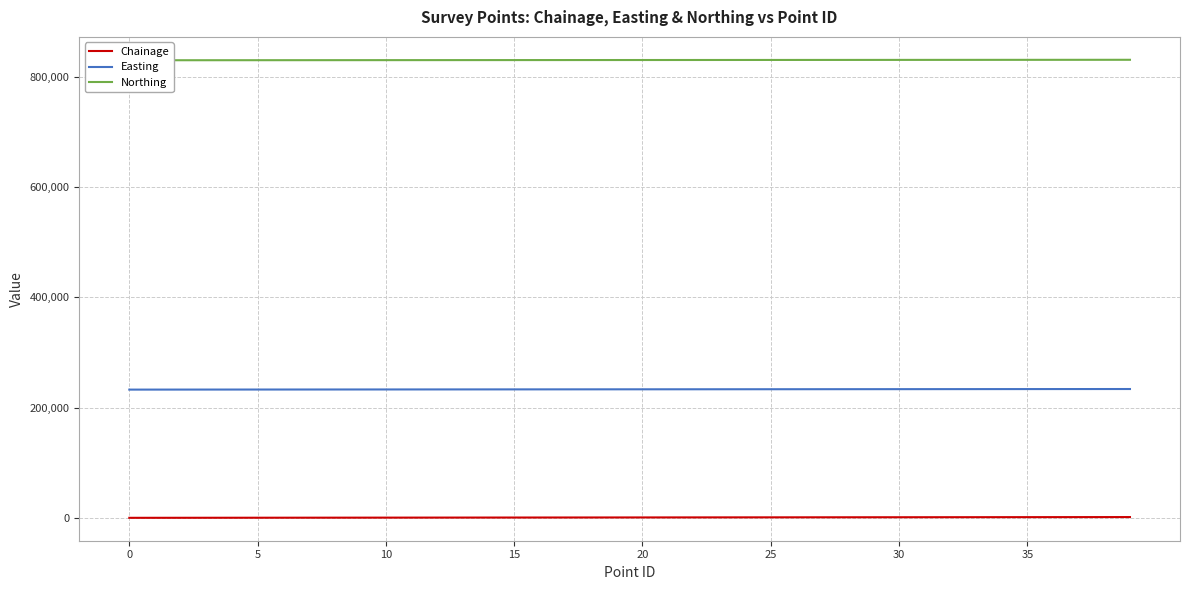

True or false: Chainage and Easting cross at least once.

False